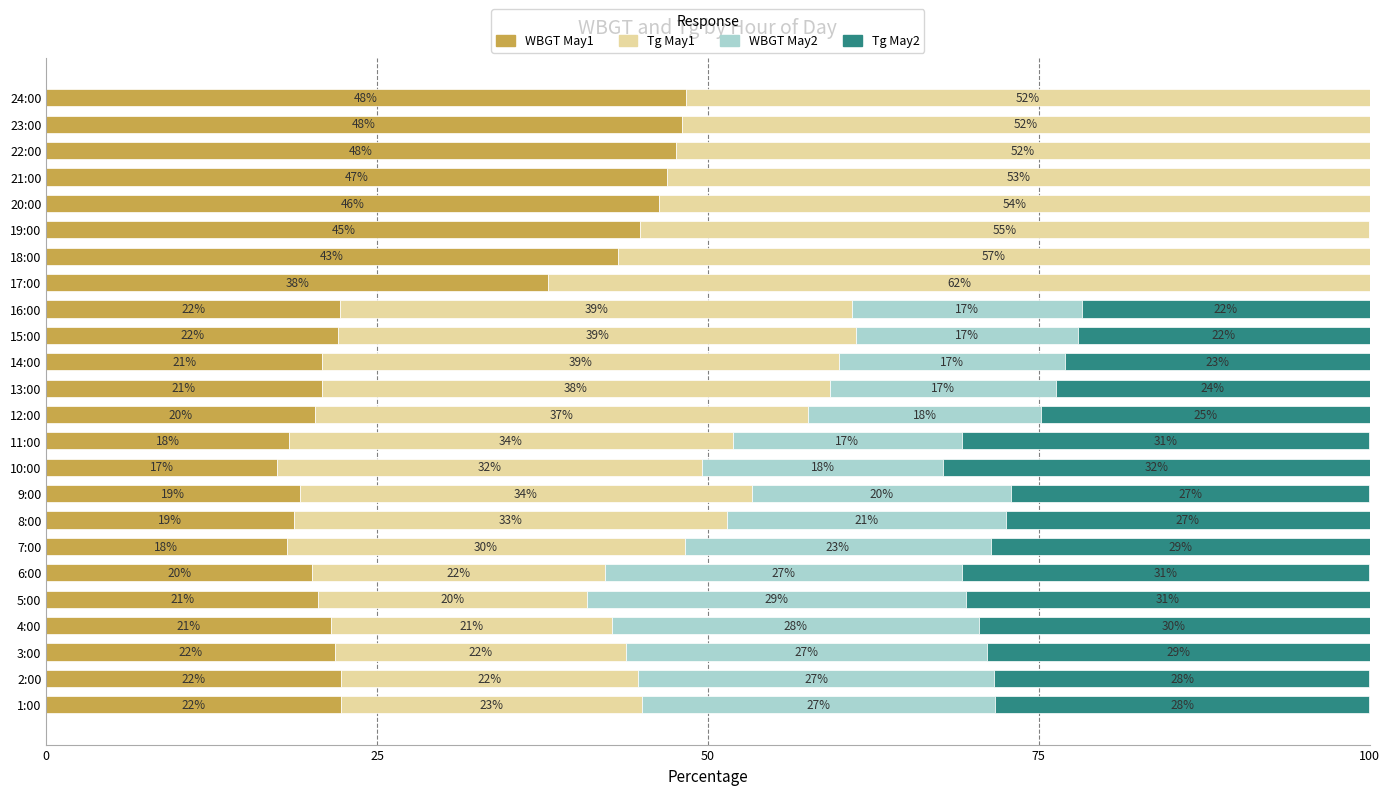

What is the total value across all series at 16:00?

100.0